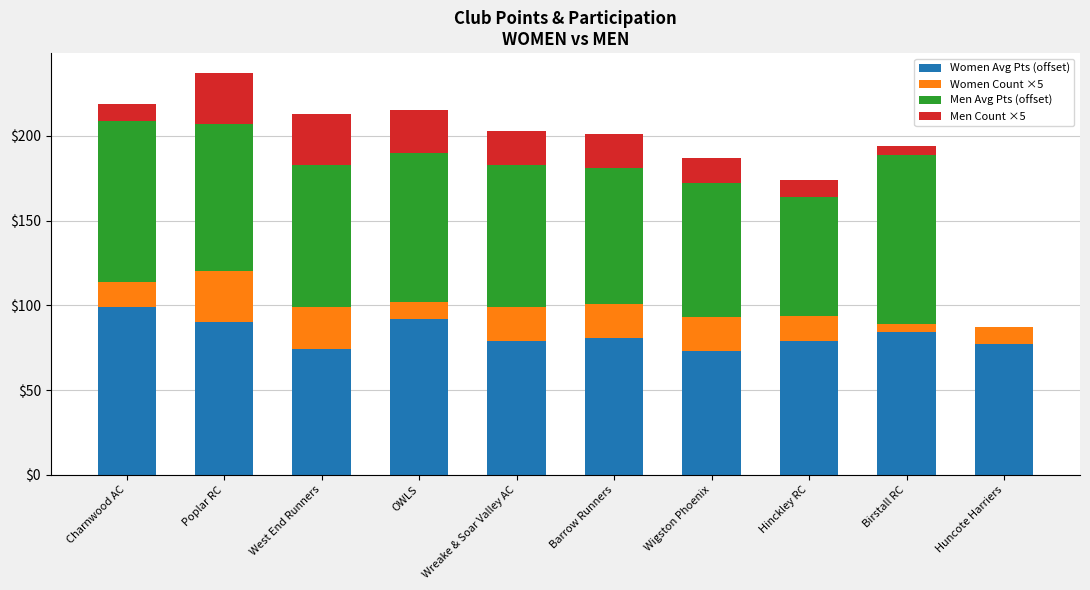

At which label does Women Avg Pts (offset) reach its peak?

Charnwood AC